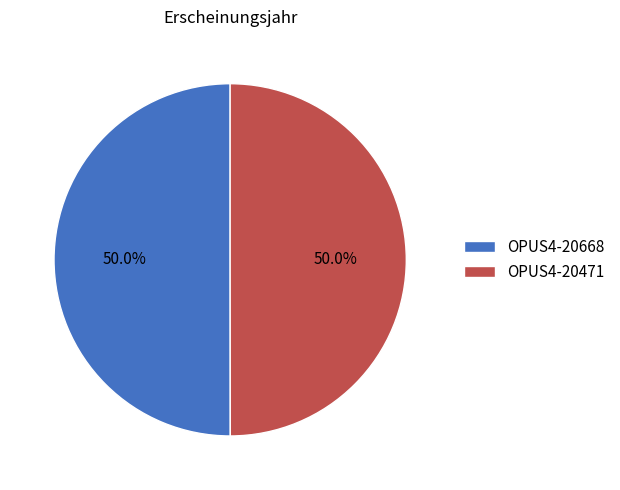

To the nearest percent, what portion does OPUS4-20668 represent?

50%